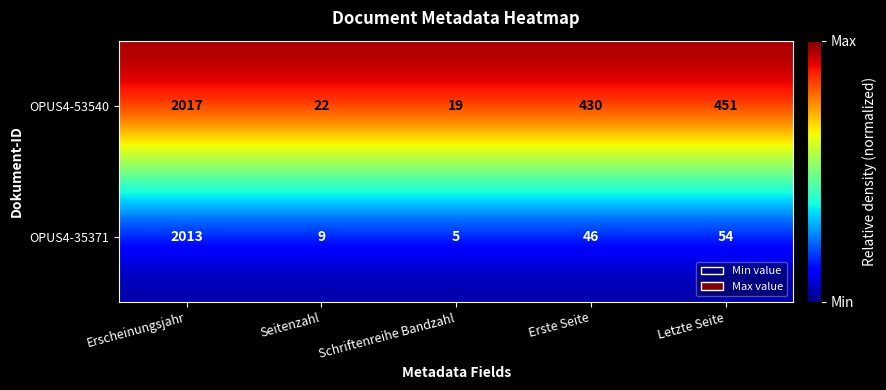

True or false: OPUS4-53540 has a value of 2726 at Erscheinungsjahr.

False